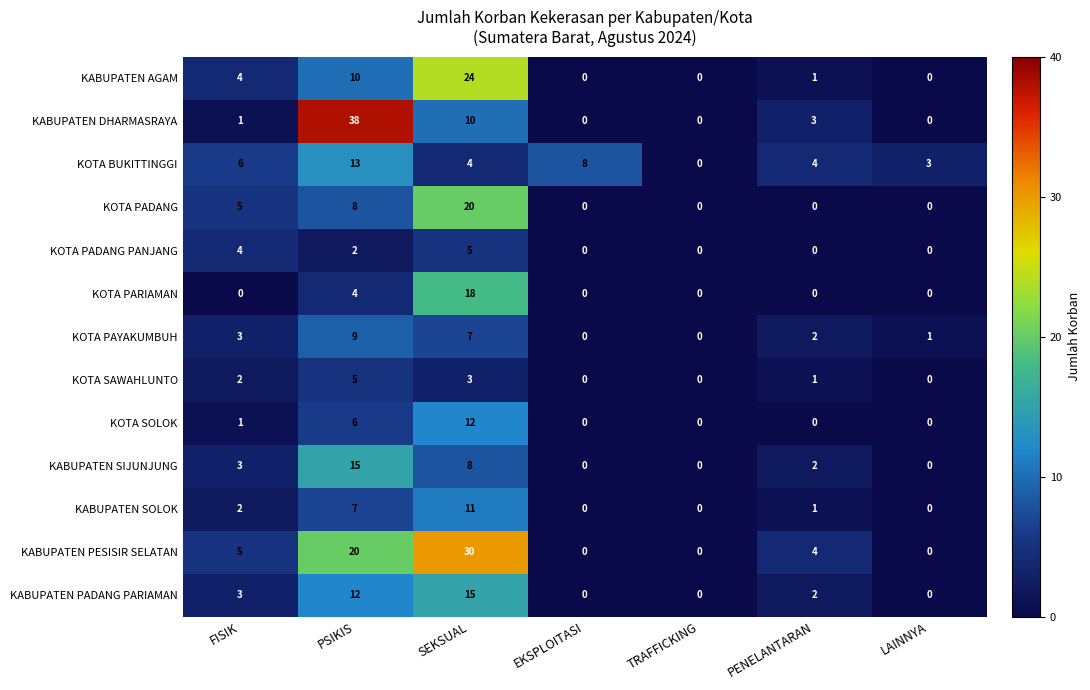

Between FISIK and SEKSUAL, which series saw the biggest shift?

KABUPATEN PESISIR SELATAN